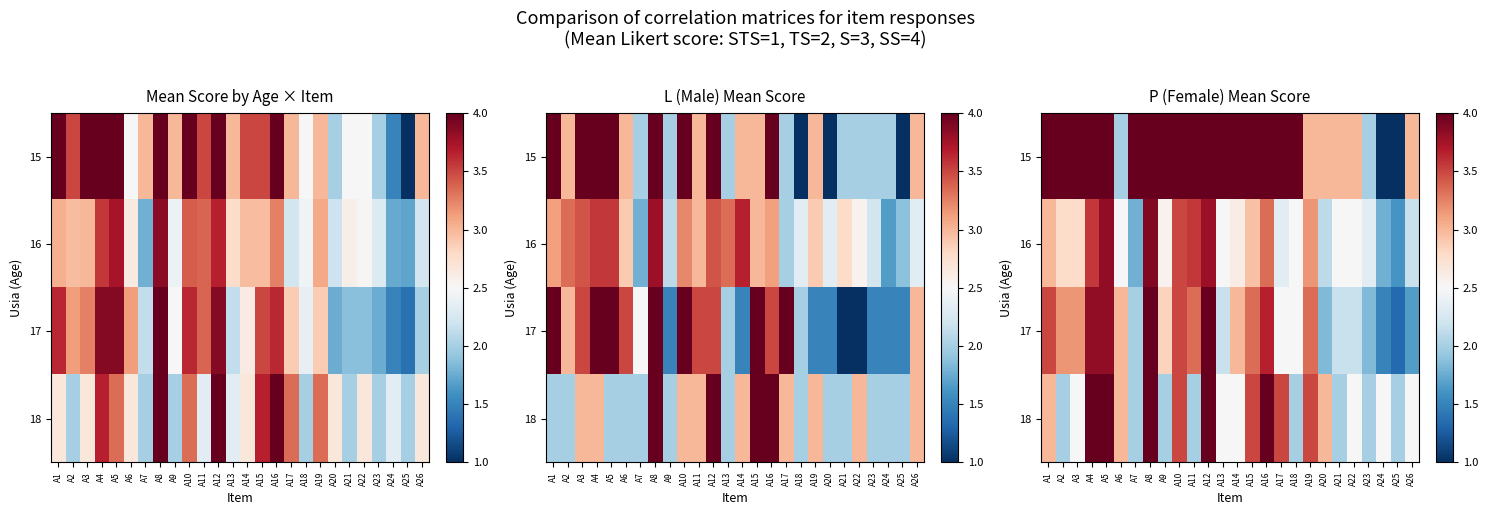

Which label corresponds to the smallest value in the chart?

A24